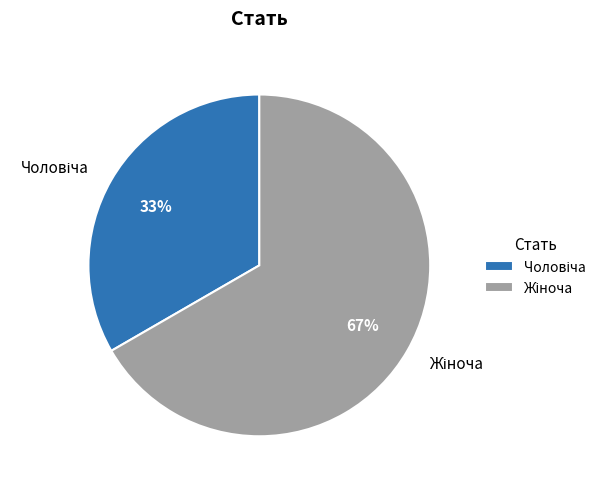

To the nearest percent, what is the average slice percentage?

50%